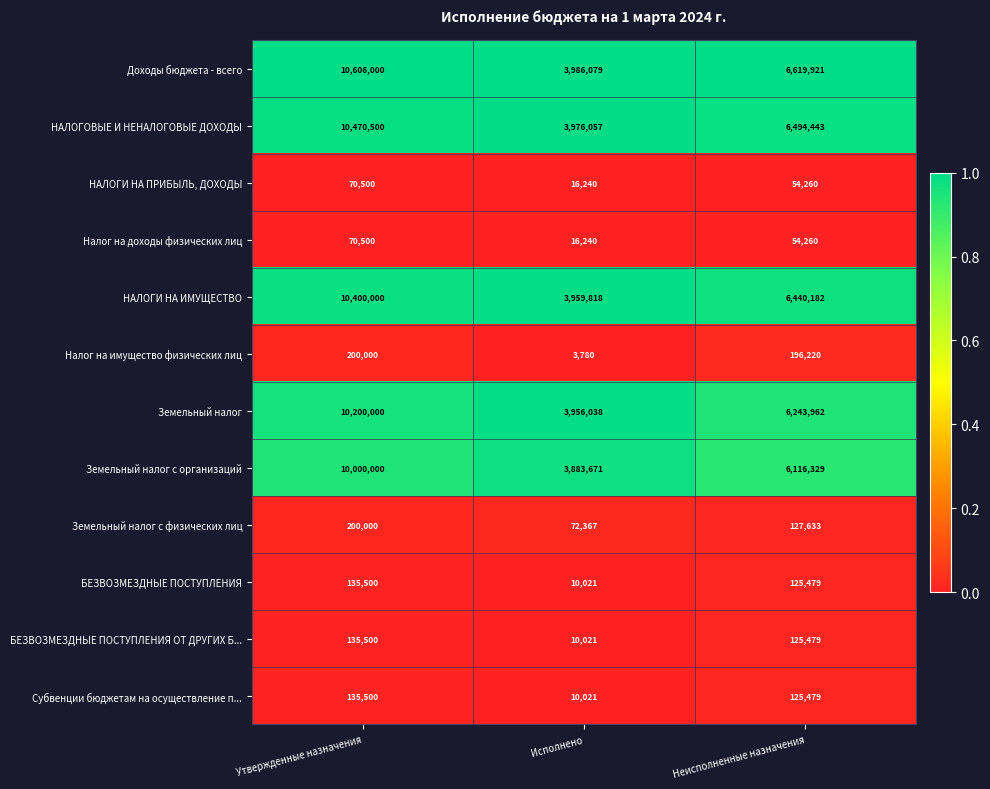

What value does the НАЛОГИ НА ИМУЩЕСТВО series have at Утвержденные назначения, to the nearest 10?

10400000